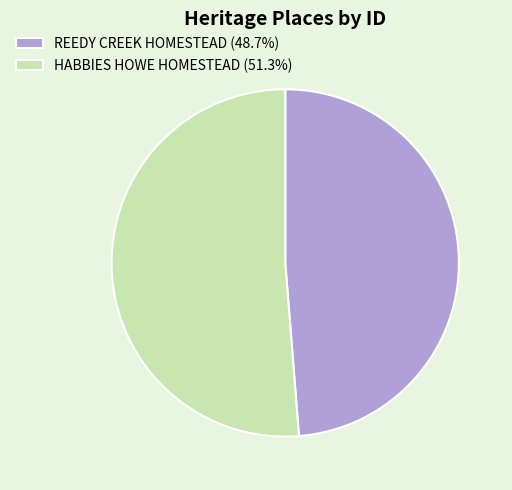

Rank the categories by value from highest to lowest.

HABBIES HOWE HOMESTEAD, REEDY CREEK HOMESTEAD